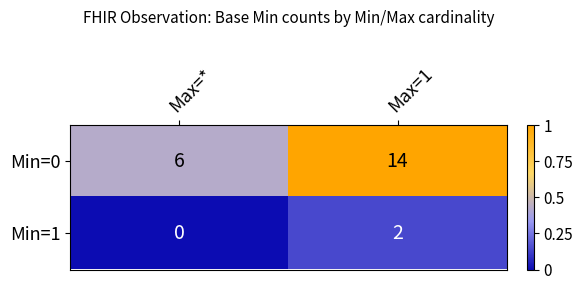

What is the difference between the highest and lowest values at Max=*?

6